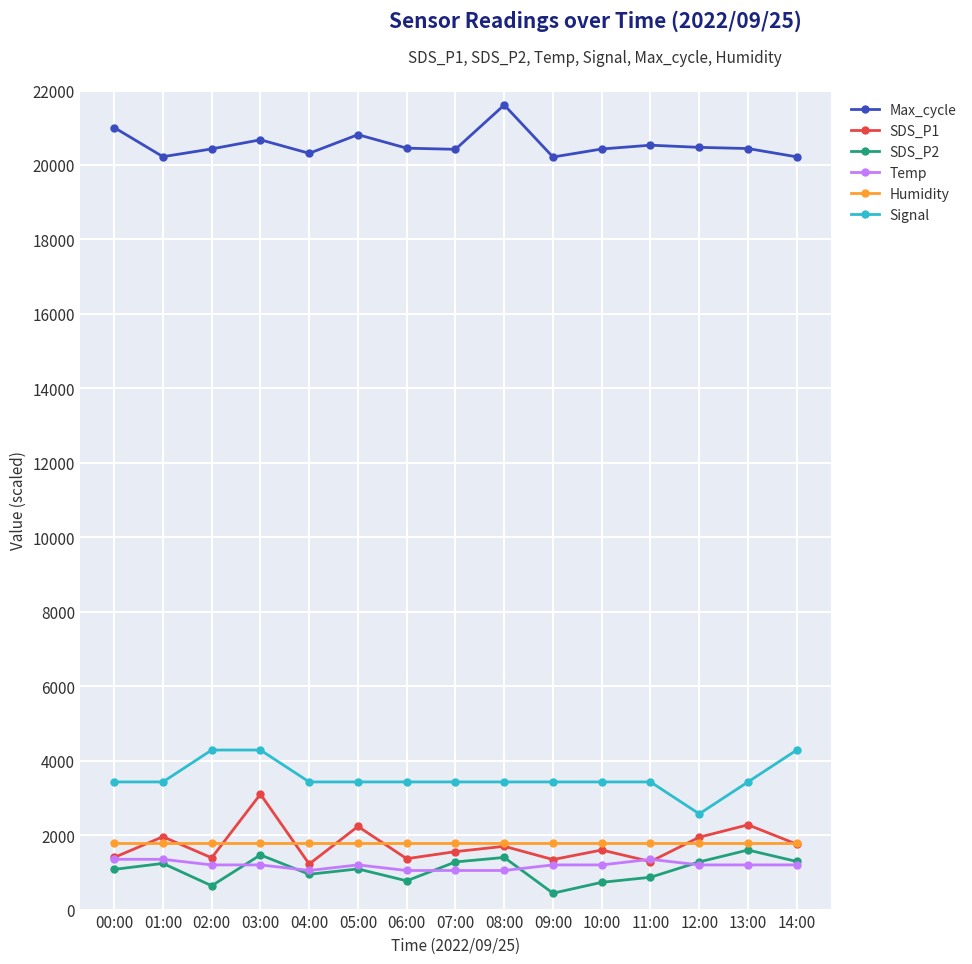

Which series has the largest total across all categories?

Max_cycle